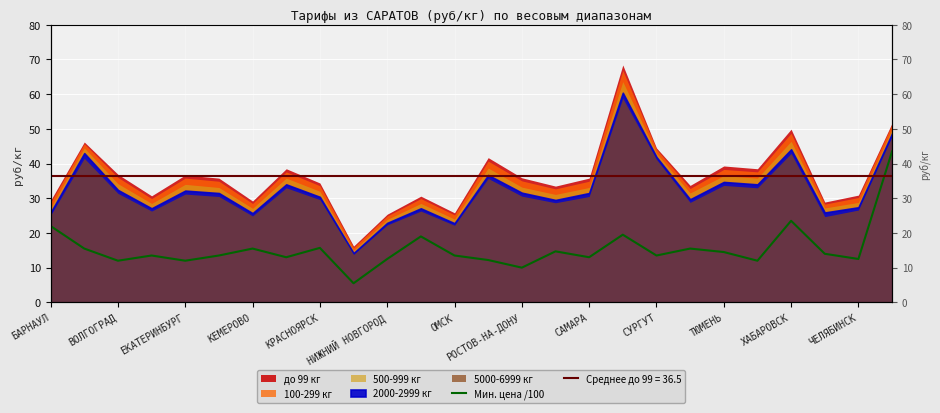

What is the smallest value displayed?

5.5